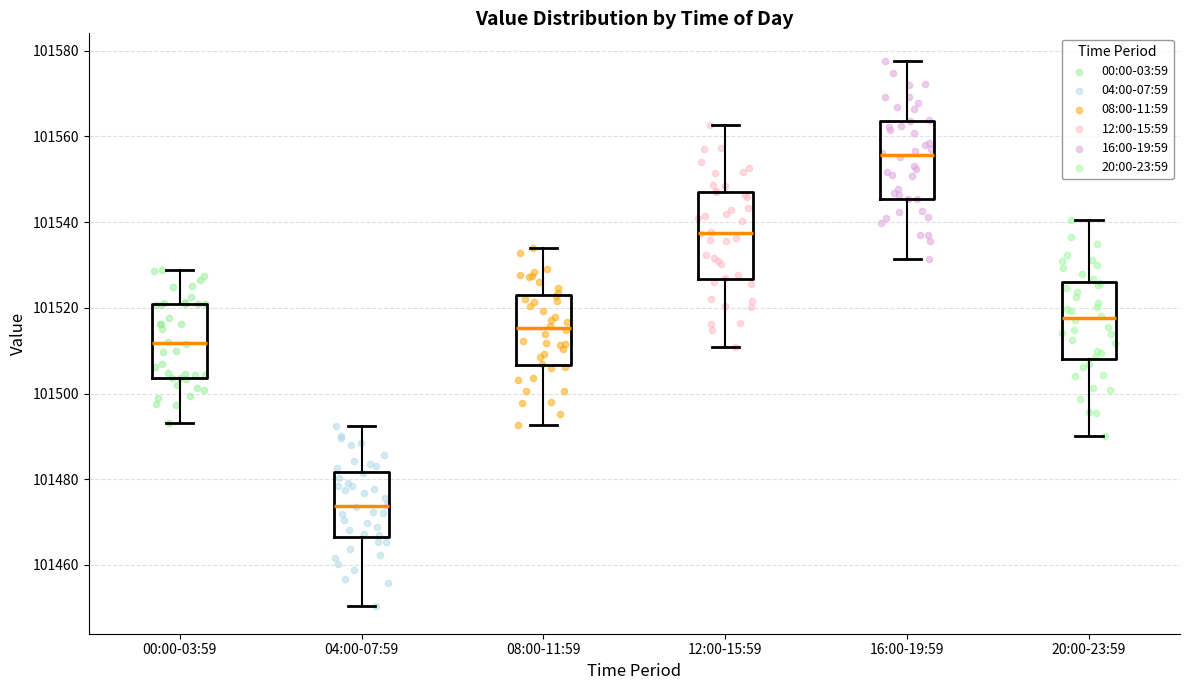

Where does the upper whisker of the box for 20:00-23:59 end on the y-axis? The values are not printed on the chart, so give them approximately, as read against the axis.

101540